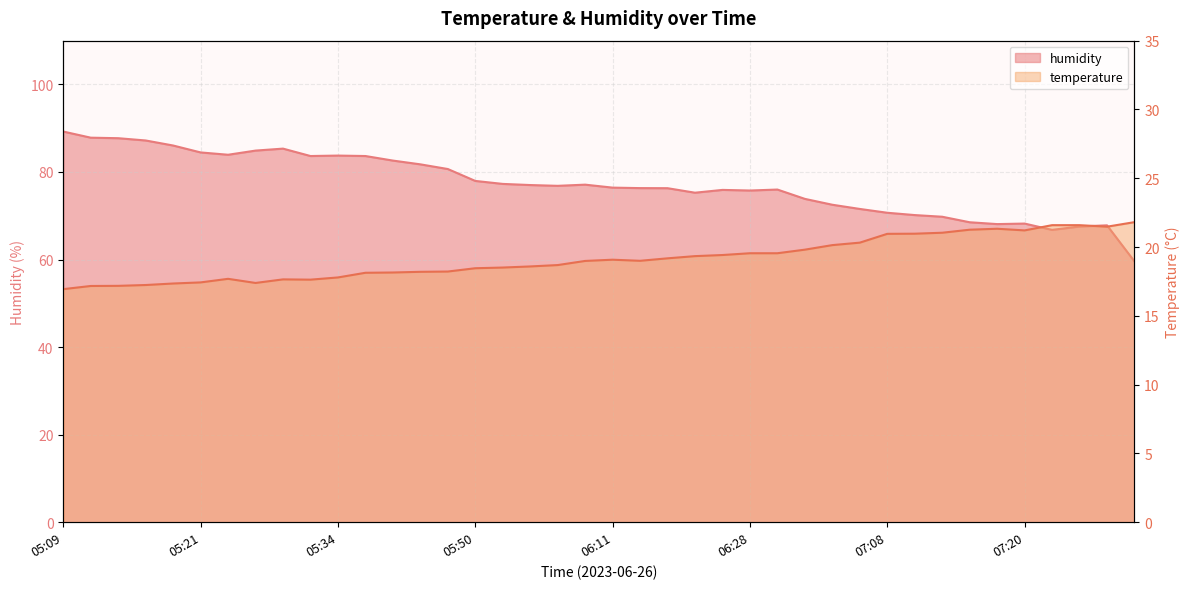

What is the difference between the second highest and second lowest values in the humidity series?

21.1